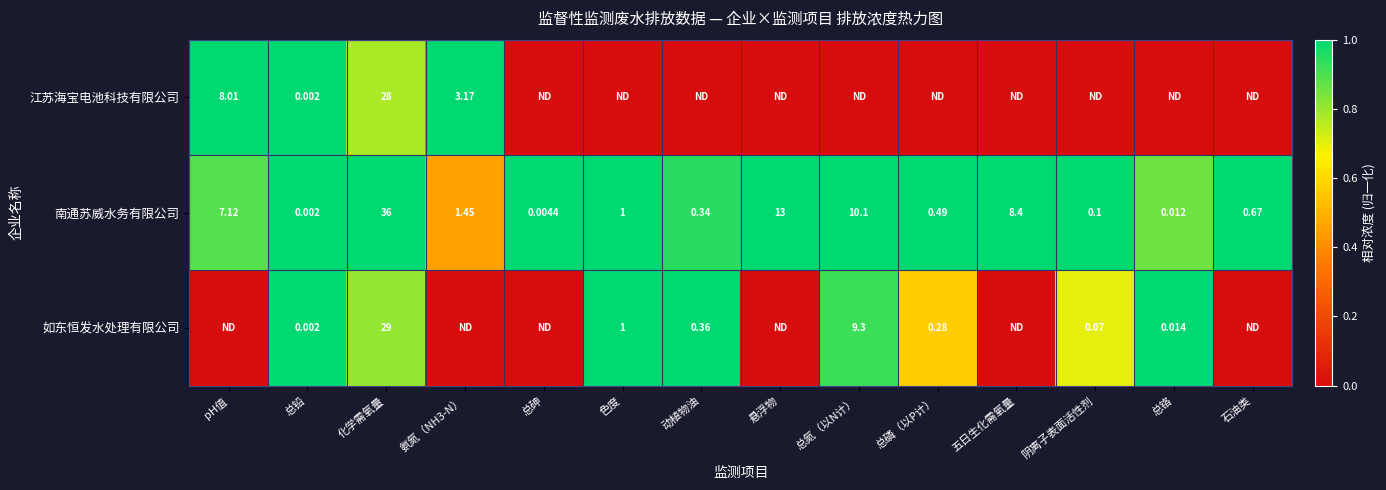

At which label is 南通苏威水务有限公司 closest to 18?

悬浮物